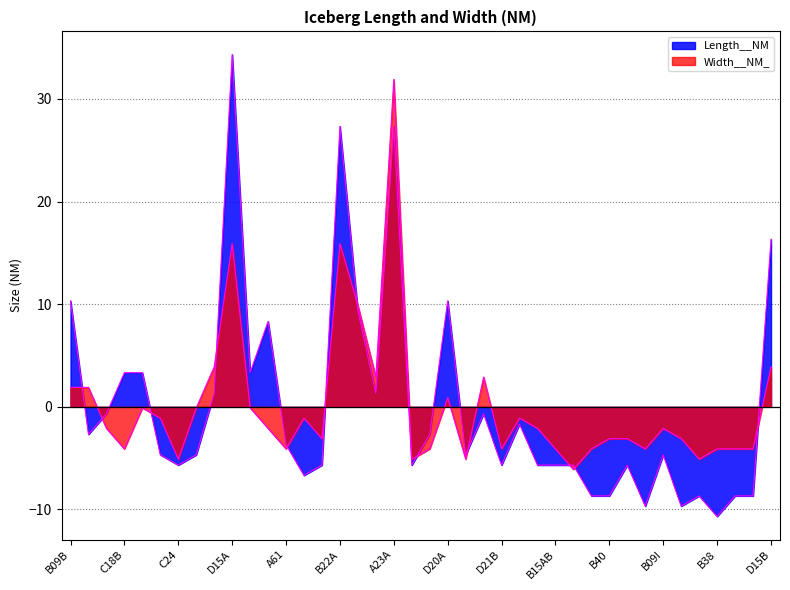

Which series has the largest total across all categories?

Width__NM_